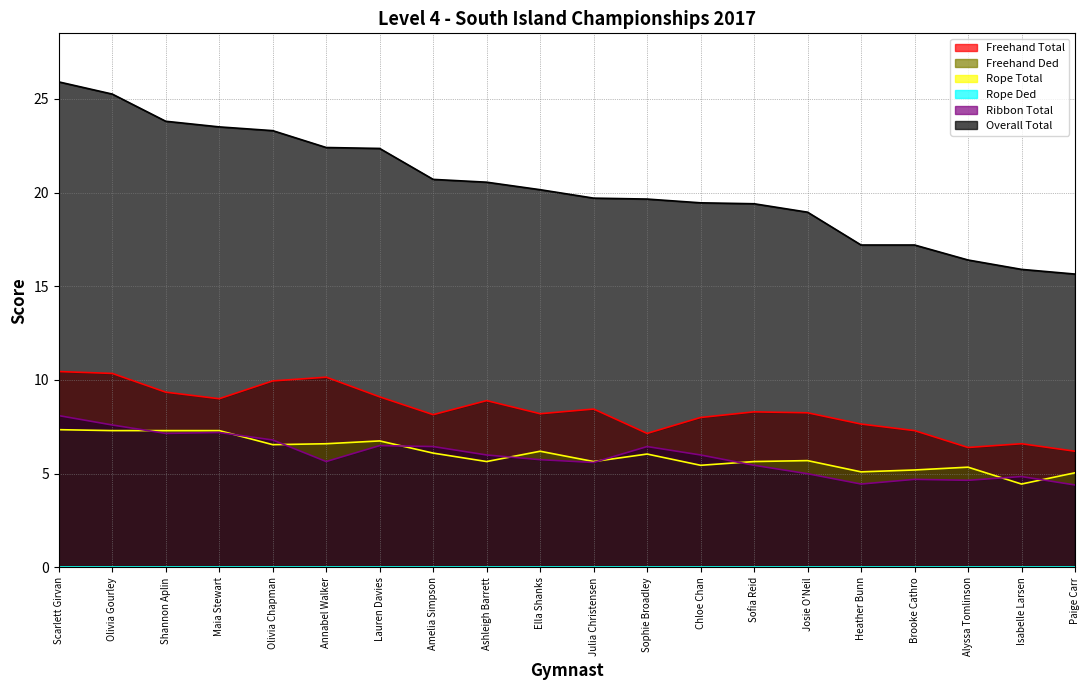

True or false: Rope Total and Freehand Total intersect in this chart.

False